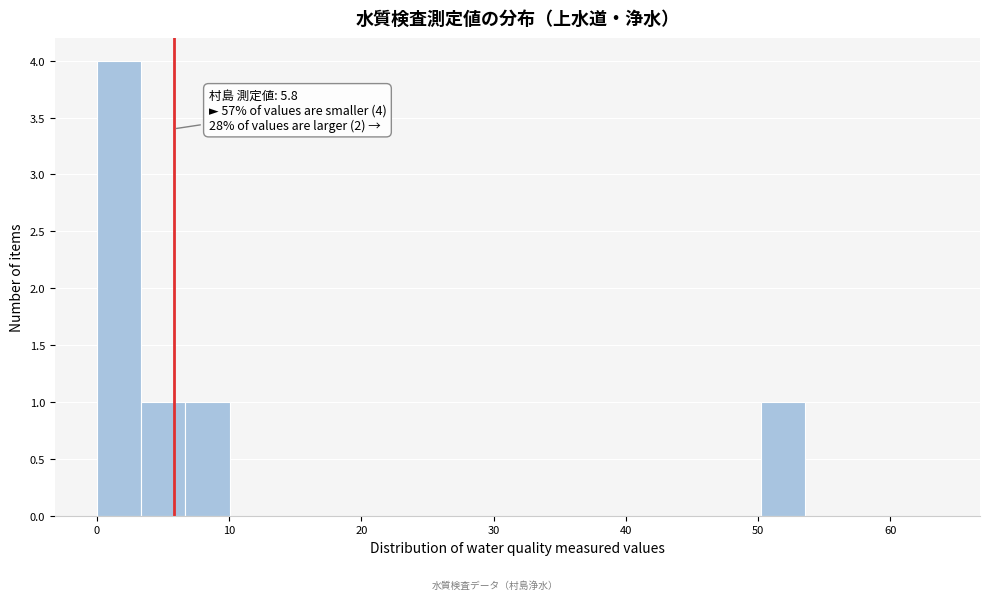

Around what value on the x-axis is the tallest bar? Give the approximate position of its centre, as read against the axis.

2